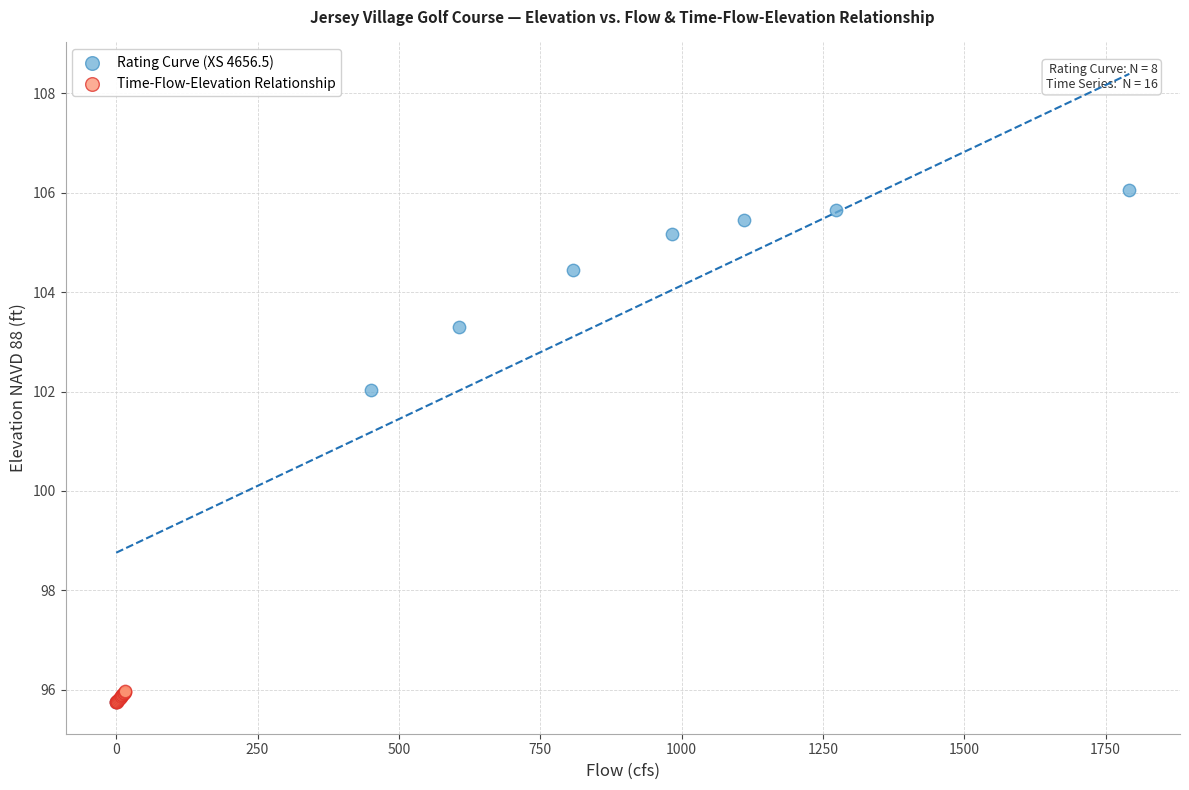

Which series has the widest spread of Y values?

Rating Curve (XS 4656.5)